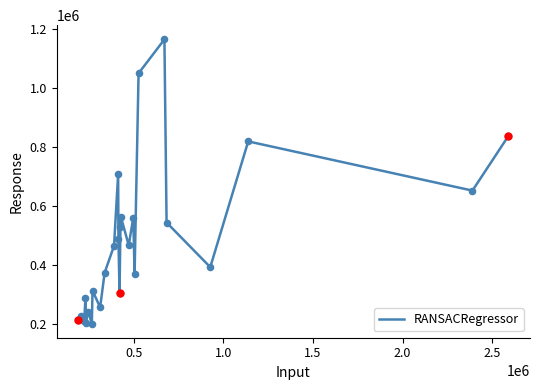

What is the maximum value shown in the chart?

1163971